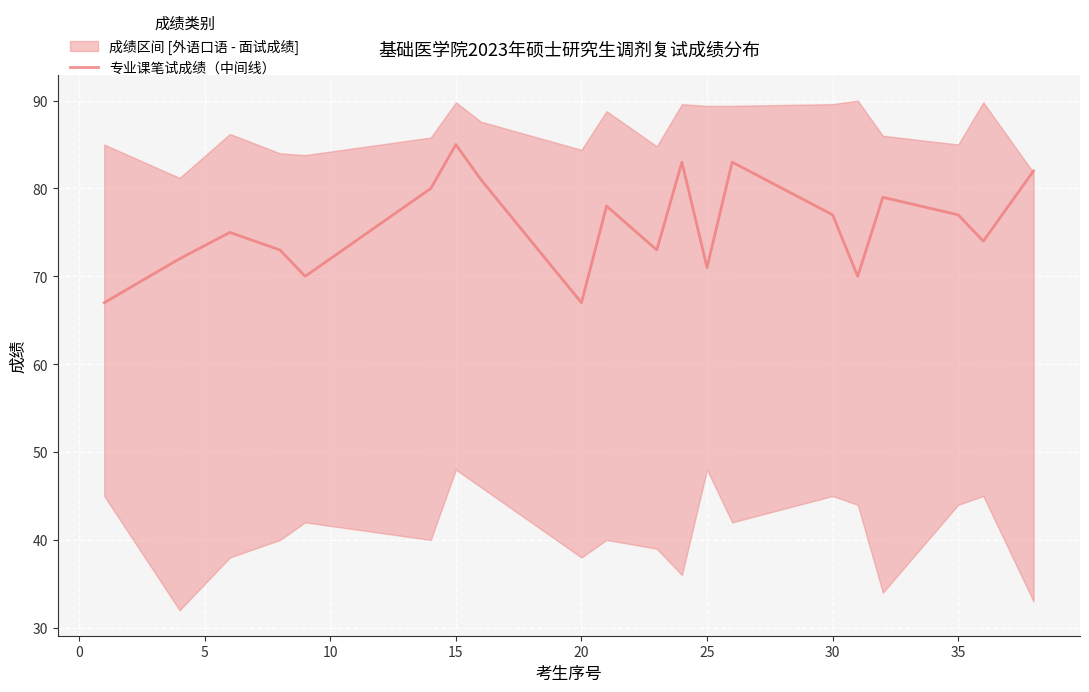

What is the highest value of the 专业课笔试成绩（中间线） series?

85